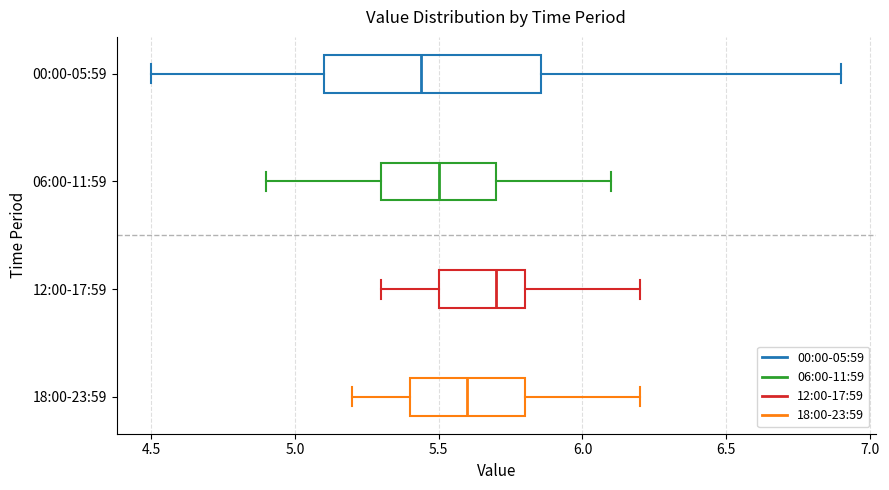

Where does the right whisker of the box for 06:00-11:59 end on the x-axis? The values are not printed on the chart, so give them approximately, as read against the axis.

6.10